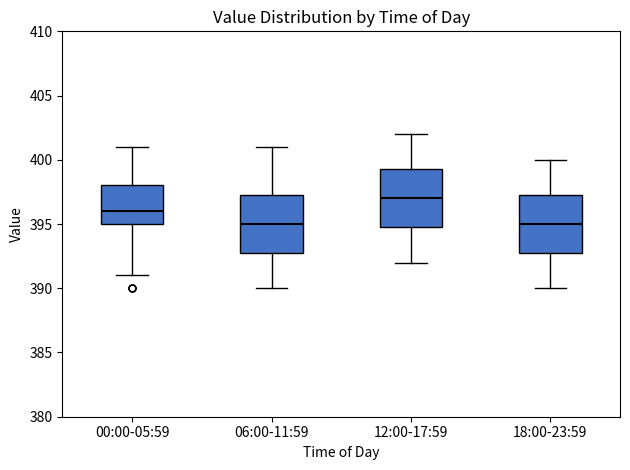

Reading left to right, read every box against the y-axis: the position of its median line, the range the box covers, and the ends of its whiskers. The values are not printed on the chart, so give them approximately, as read against the axis.

00:00-05:59: median 396.0, box 395.0 to 398.0, whiskers 391.0 to 401.0
06:00-11:59: median 395.0, box 393.0 to 397.5, whiskers 390.0 to 401.0
12:00-17:59: median 397.0, box 395.0 to 399.5, whiskers 392.0 to 402.0
18:00-23:59: median 395.0, box 393.0 to 397.5, whiskers 390.0 to 400.0